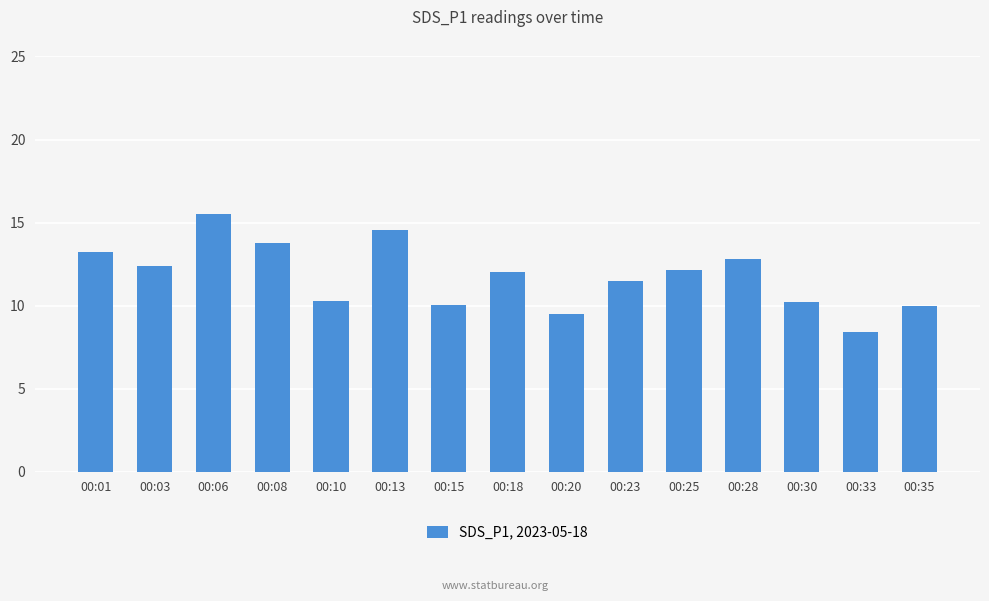

Which label corresponds to the largest value in the chart?

00:06